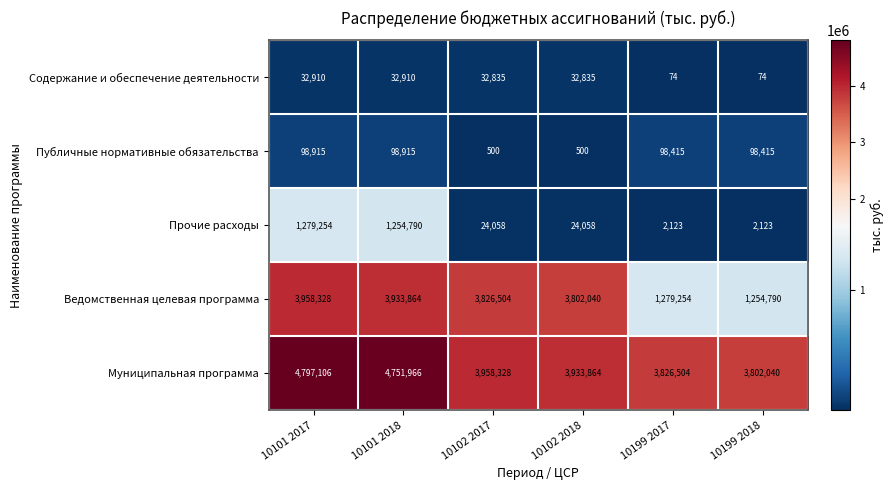

Read the Публичные нормативные обязательства value at 10102 2018, to the nearest 100.

500